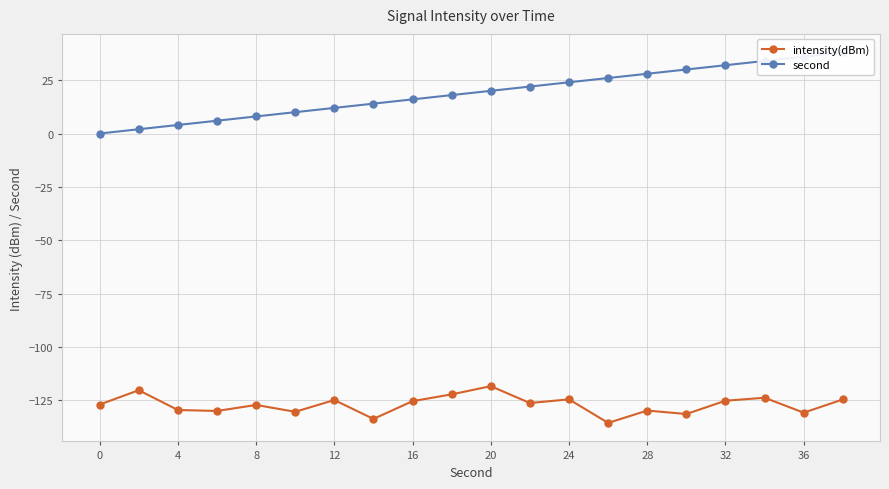

How many values in the intensity(dBm) series are below -126?

11